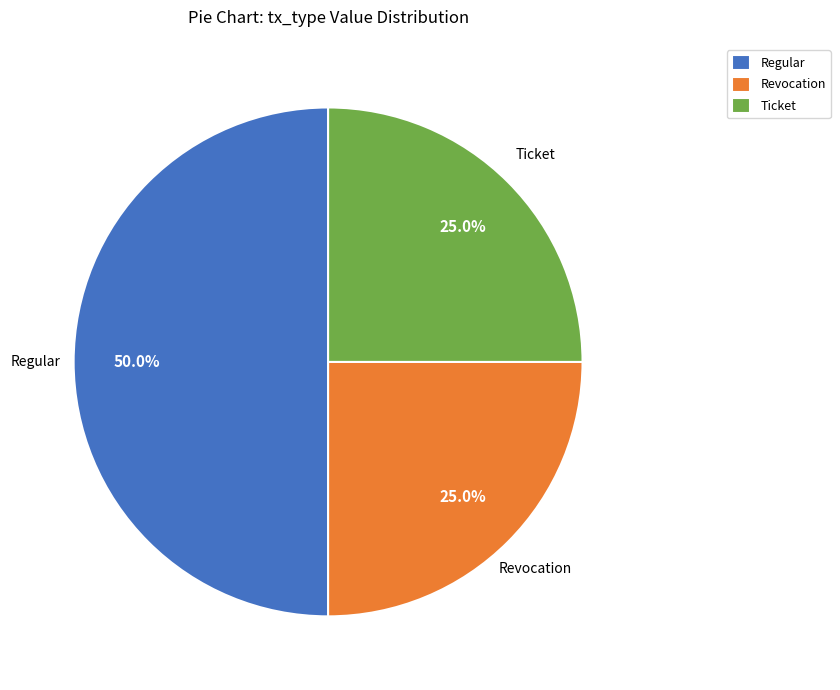

What is the largest slice in the pie chart?

Regular